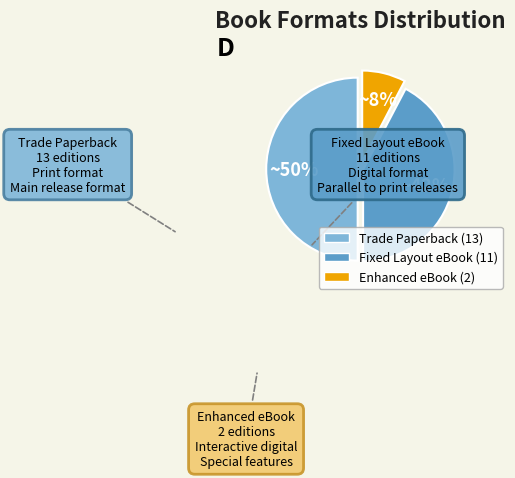

The Fixed Layout eBook slice represents 42% of the pie. True or false?

True